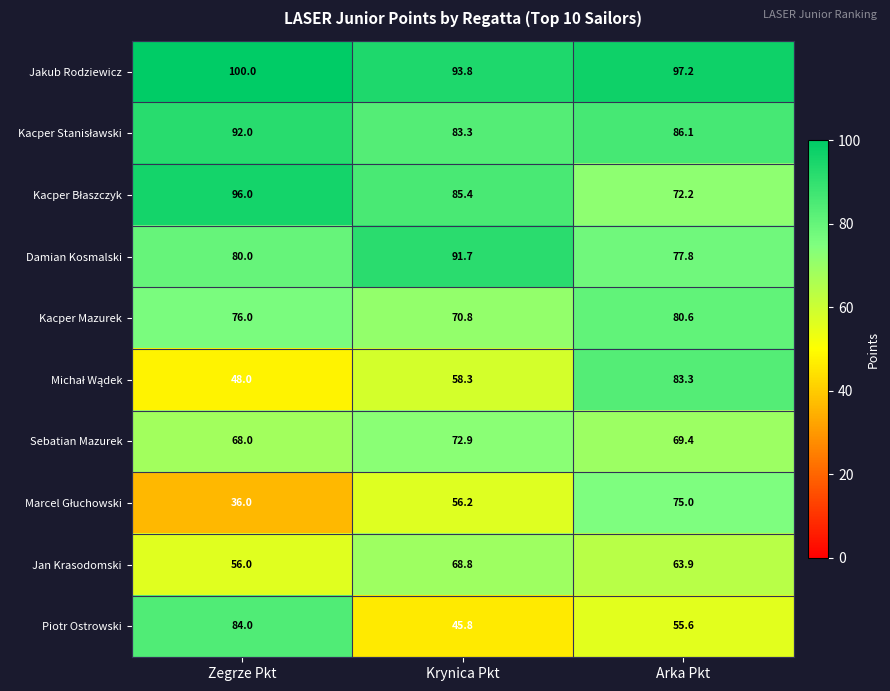

Which category has the highest value across all series?

Zegrze Pkt